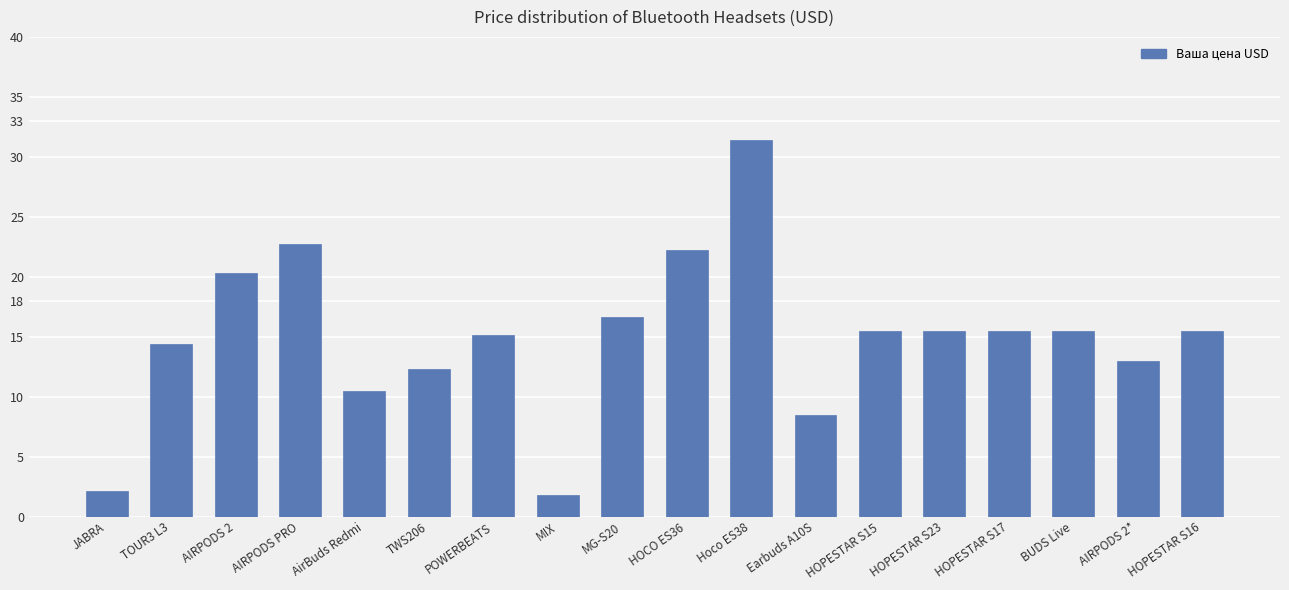

What is the label of the 15th bar from the right?

AIRPODS PRO